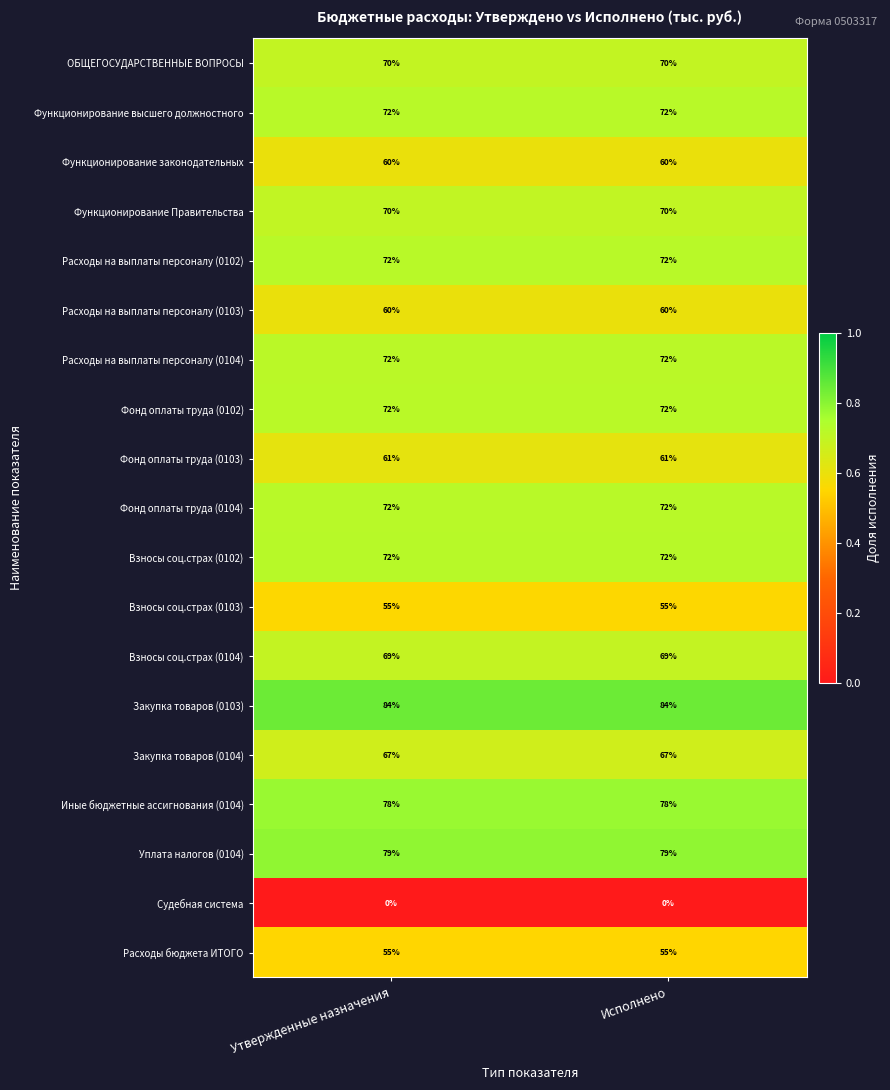

What is the total value across all series at Исполнено?

1240